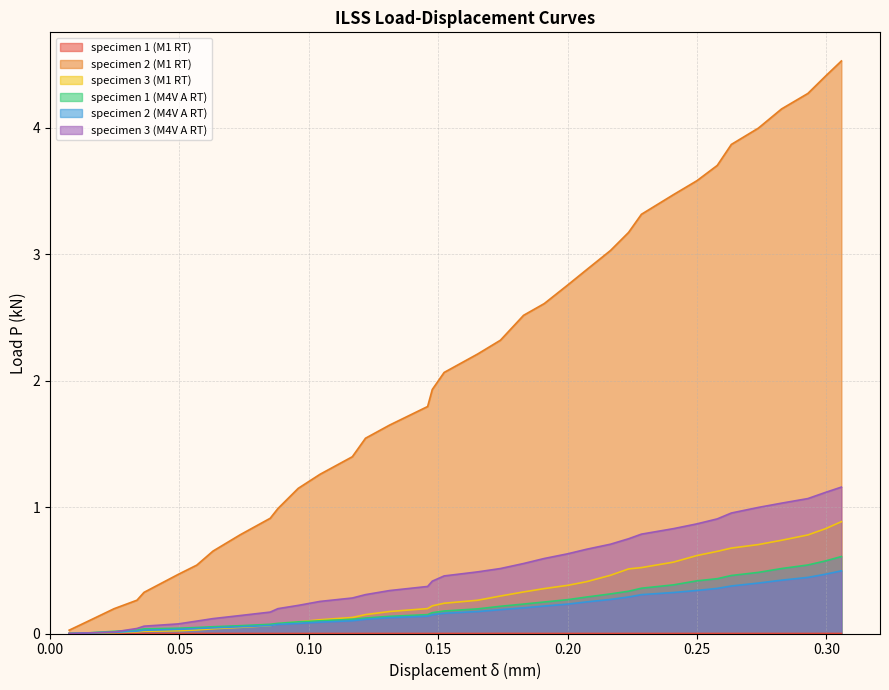

True or false: specimen 2 (M1 RT) has more than 2 interior local peaks.

False